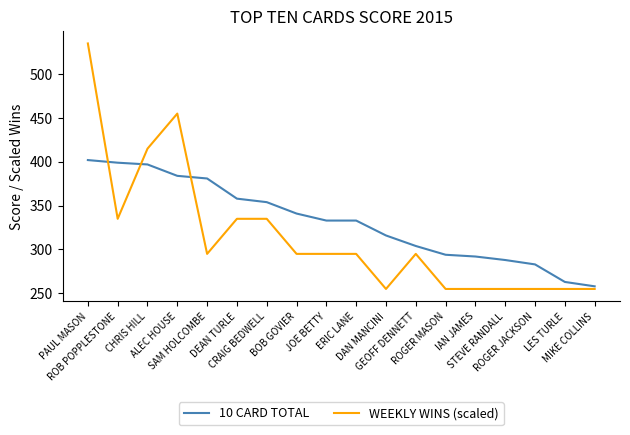

Which series ends up on top after the final intersection of 10 CARD TOTAL and WEEKLY WINS (scaled)?

10 CARD TOTAL